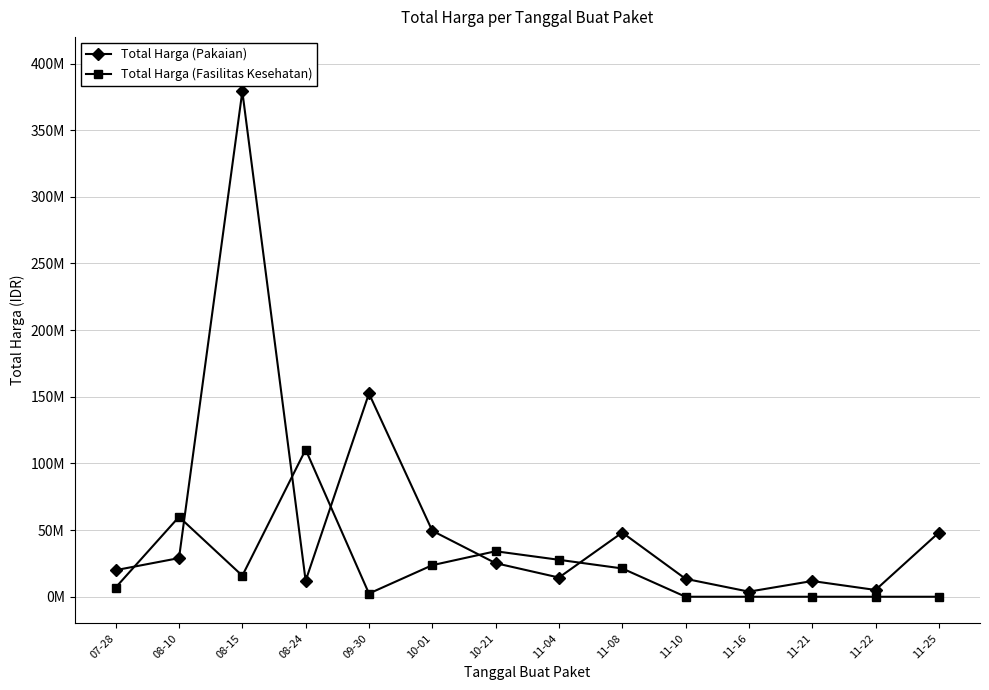

What value does the Total Harga (Pakaian) series have at 08-15, to the nearest 100?

379075000